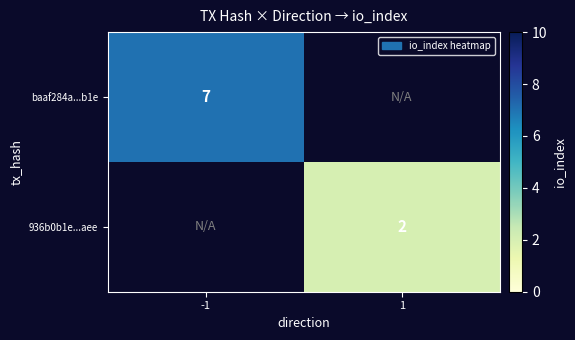

Which category has the lowest value across all series?

1